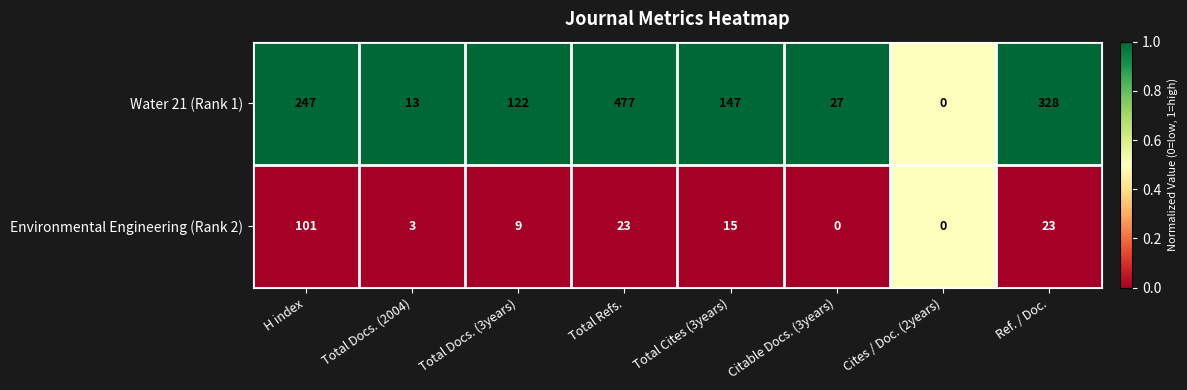

How many categories are shown in the chart?

8